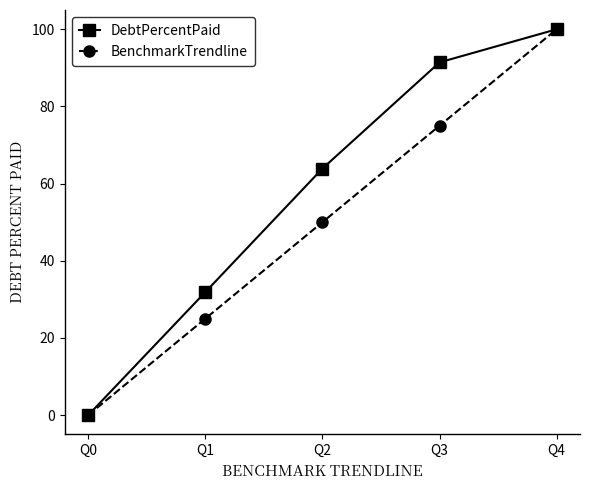

What is the sum of the BenchmarkTrendline values at Q2 and Q0?

50.0